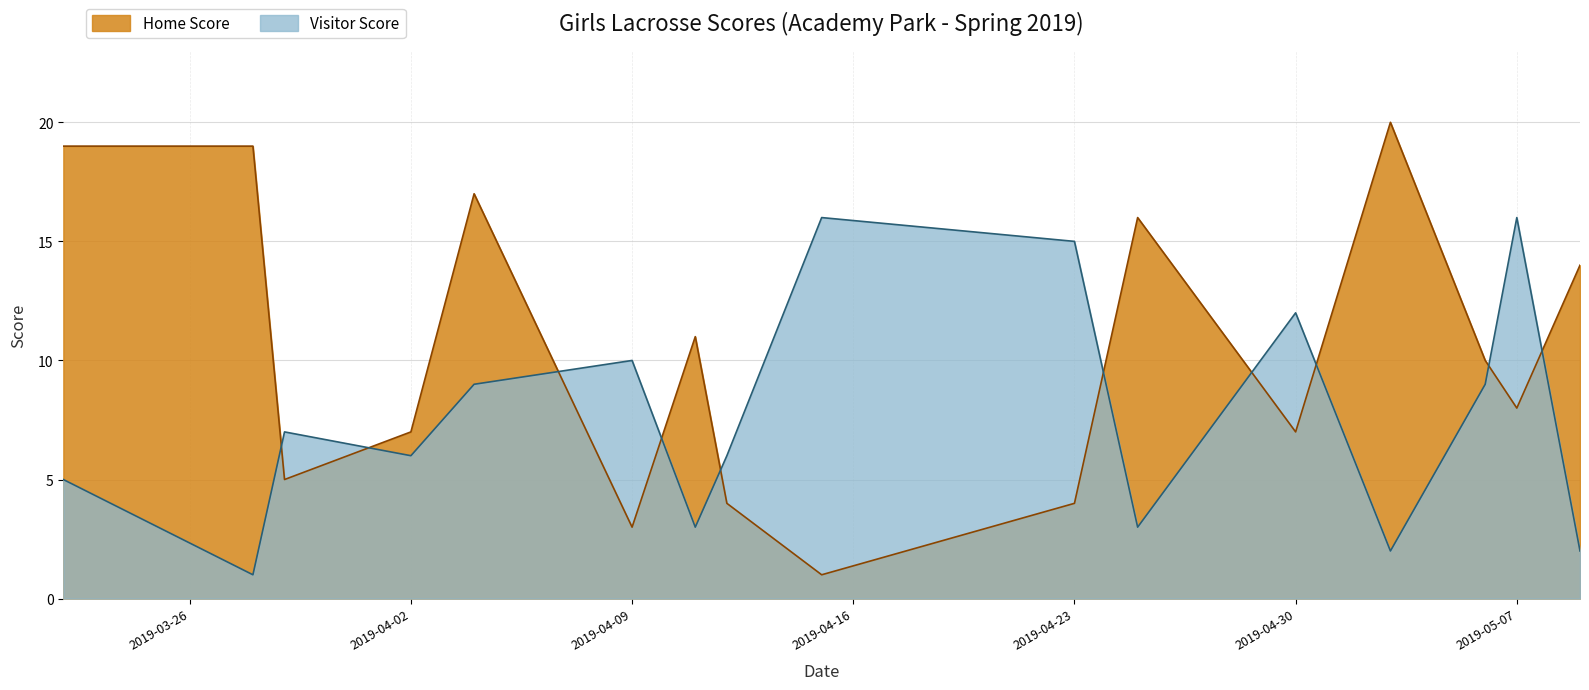

How many interior local valleys does the Visitor Score series have?

5